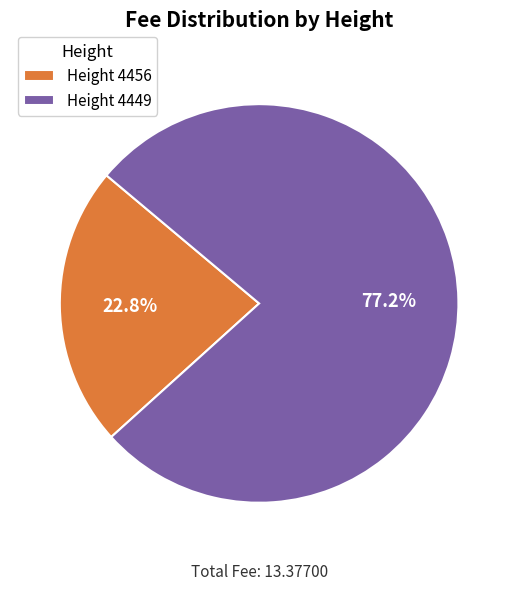

Which has a higher value, Height 4456 or Height 4449?

Height 4449